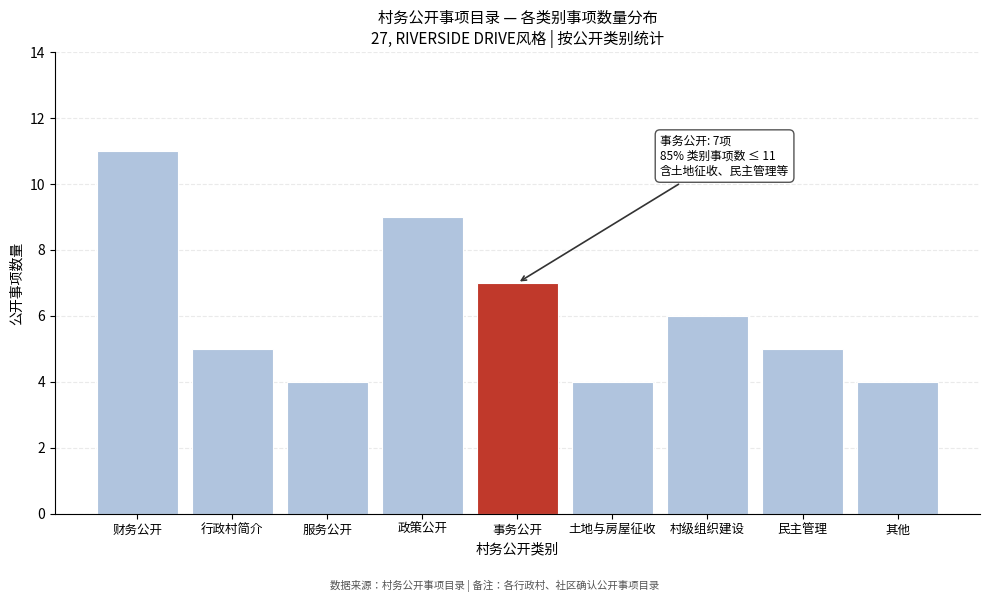

Reading left to right, list all the values displayed in this chart.

11	5	4	9	7	4	6	5	4